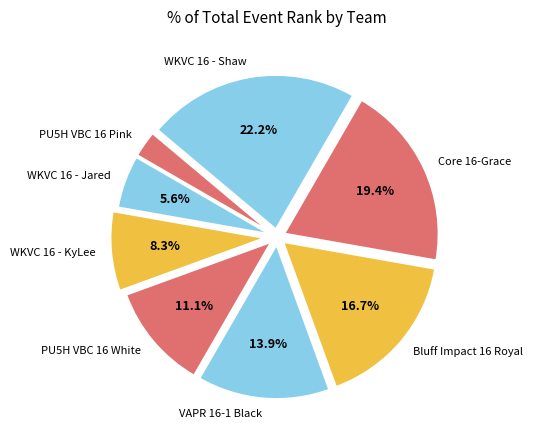

True or false: VAPR 16-1 Black accounts for 27% of the total.

False